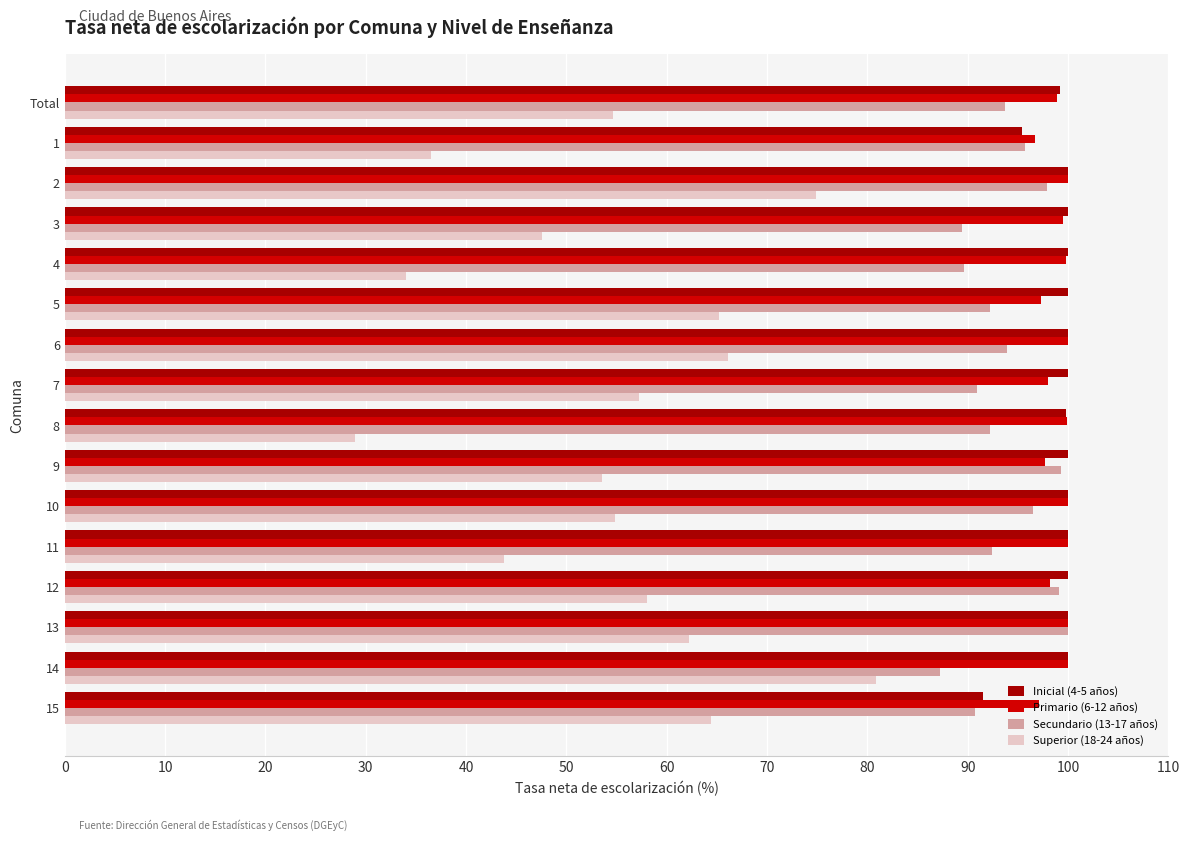

What is the difference between the highest and lowest values at 15?

32.7